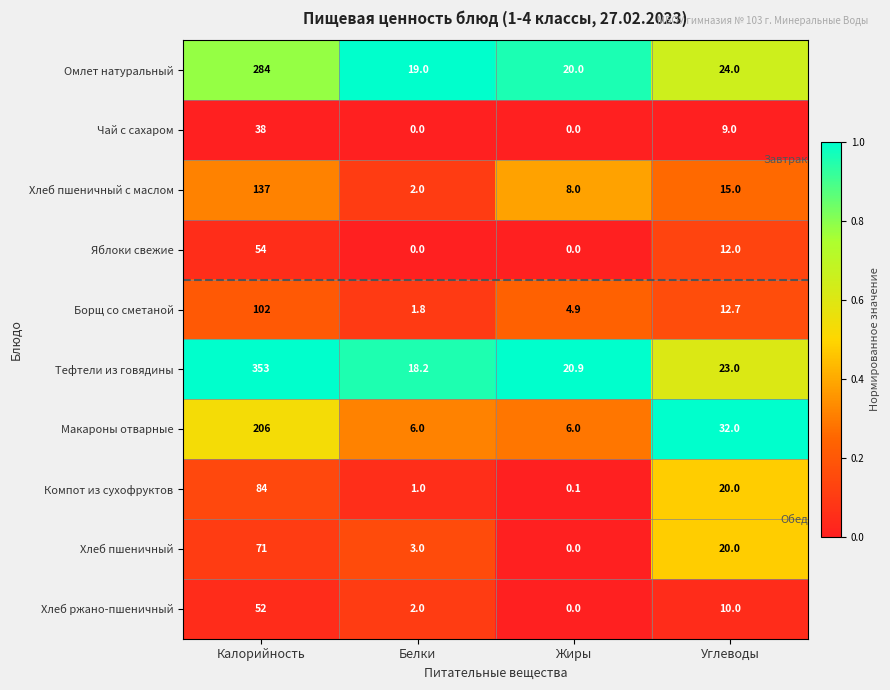

At which category is the sum across all series the highest?

Калорийность